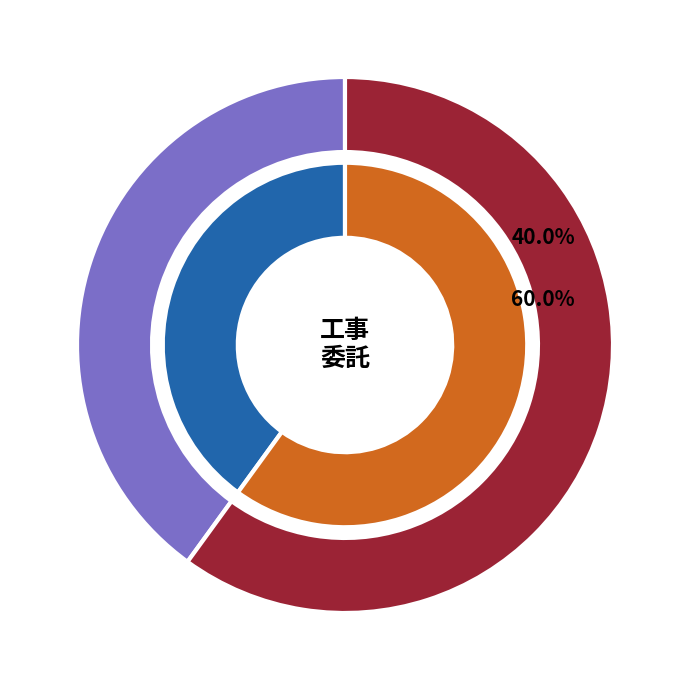

True or false: 工事 accounts for 54% of the total.

False